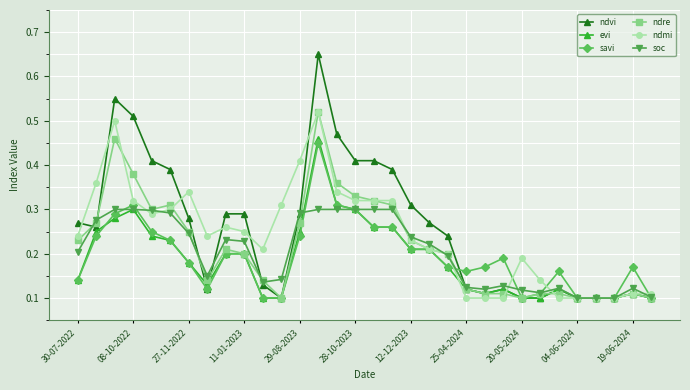

At how many categories does at least one series exceed 0?

32